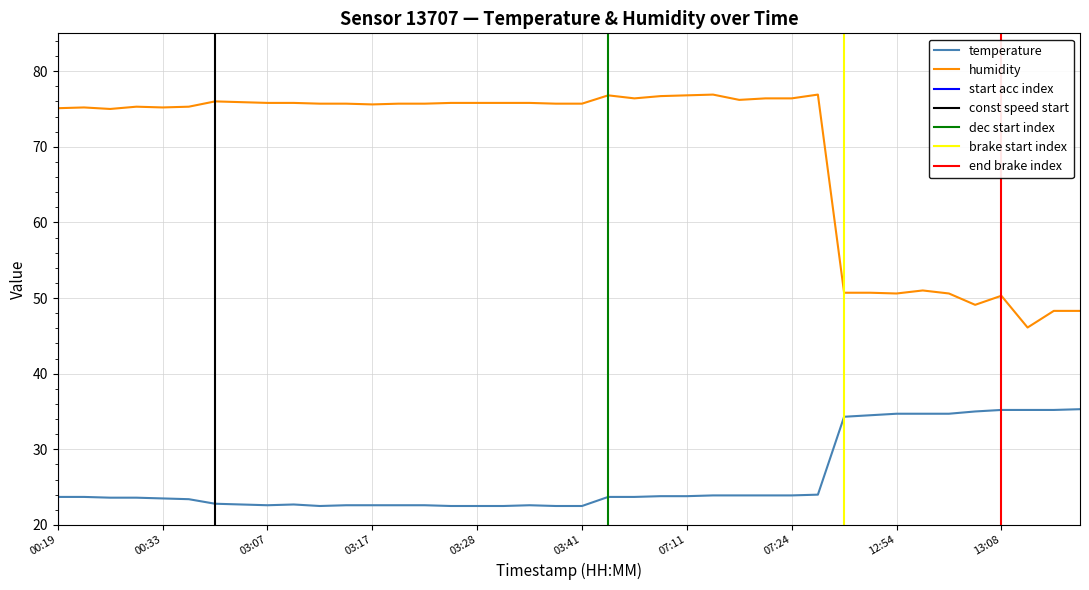

How many interior local valleys does the temperature series have?

2